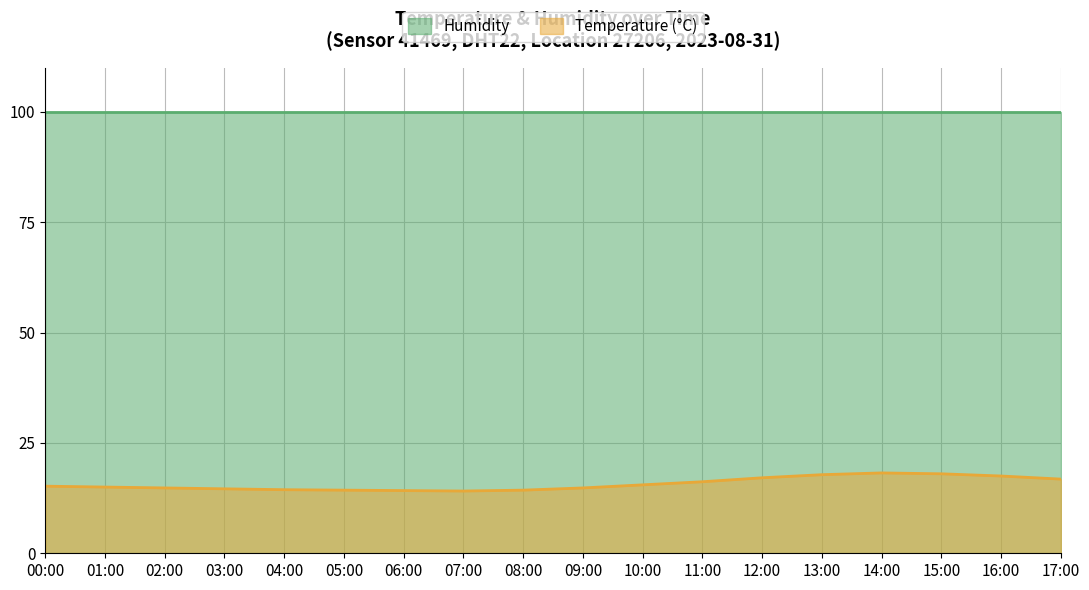

Reading left to right, extract all data points from this chart.

15.2	15.0	14.8	14.6	14.4	14.3	14.2	14.1	14.3	14.8	15.5	16.2	17.1	17.8	18.2	18.0	17.5	16.8